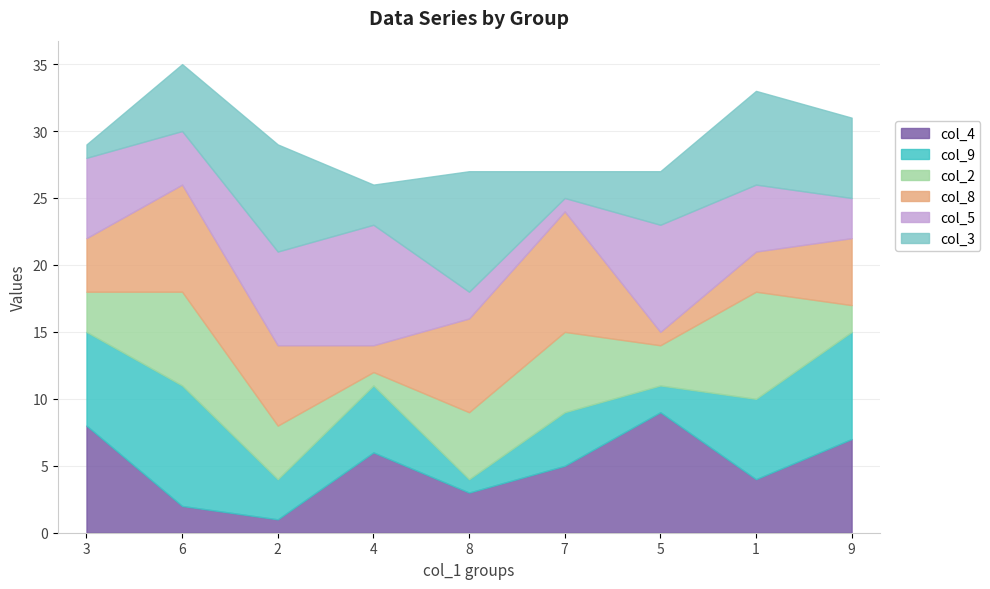

Rank the series at 5 from highest to lowest value.

col_4, col_5, col_3, col_2, col_9, col_8